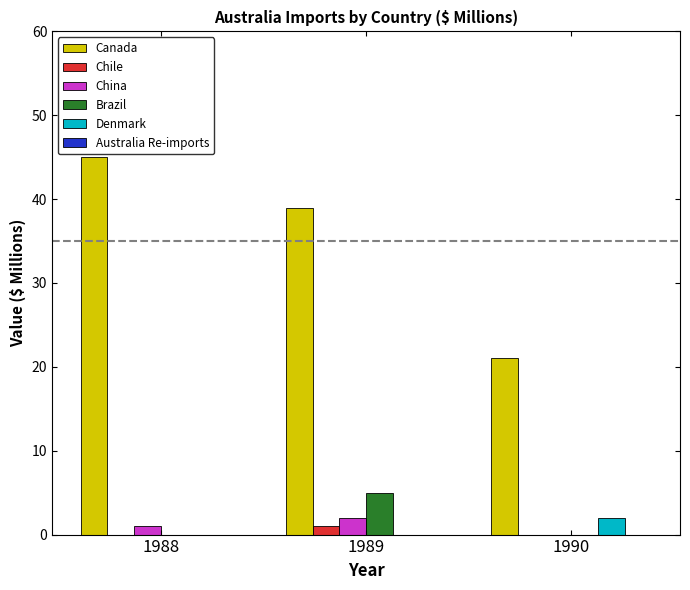

True or false: Denmark has a value of 2 at 1990.

True